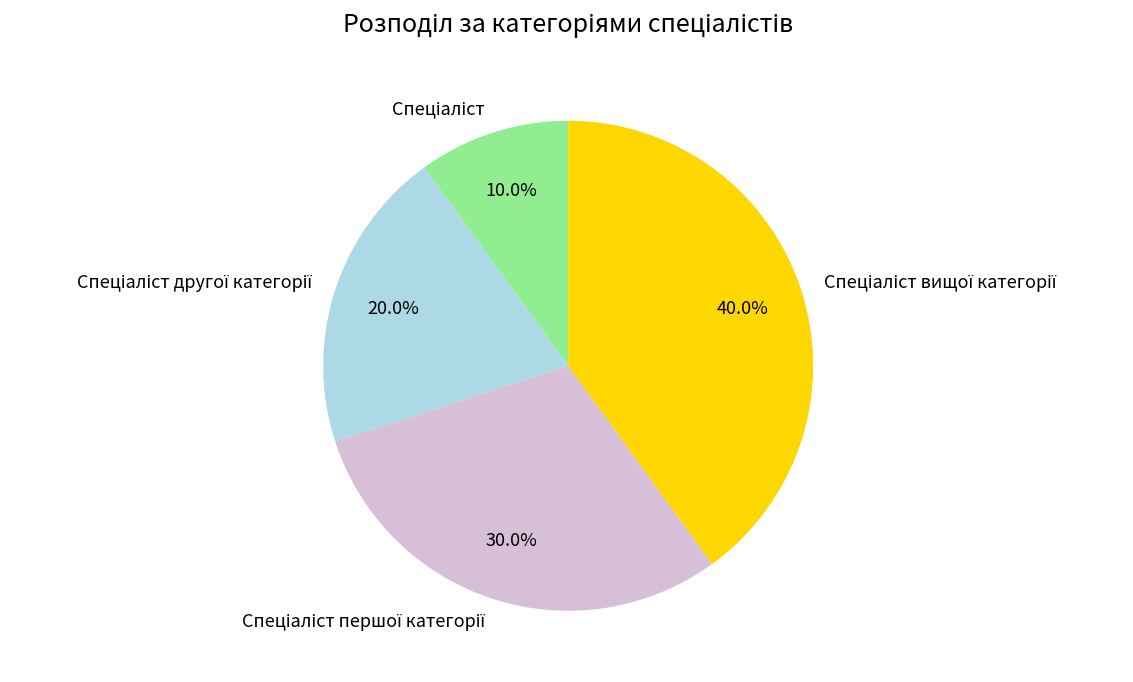

How many slices are in this pie chart?

4